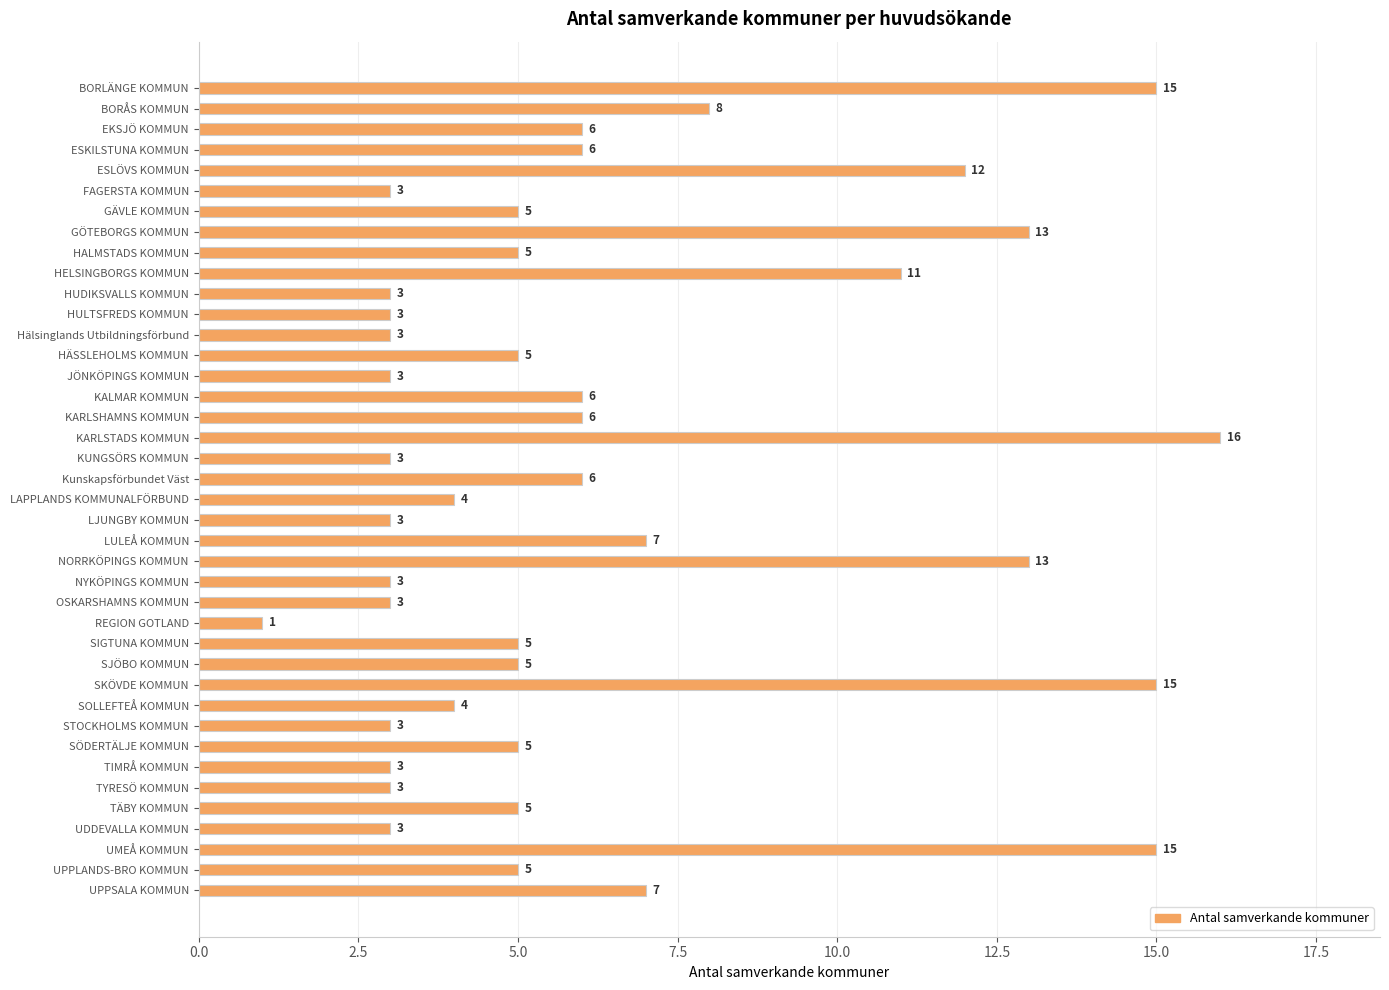

What is the value of the 9th bar from the top?

5